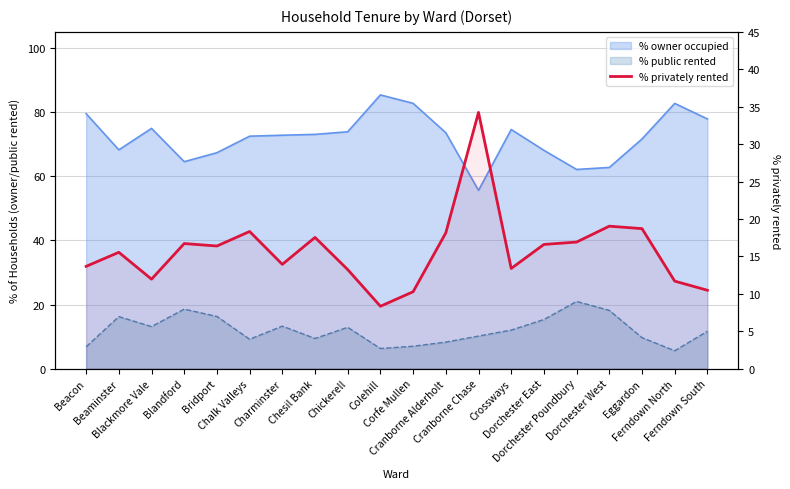

How many data points are less than 16?

10